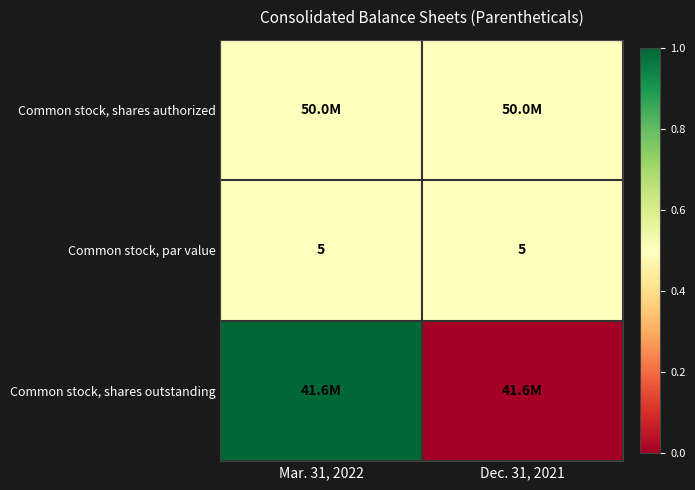

What value does the Common stock, par value series have at Mar. 31, 2022?

5.0